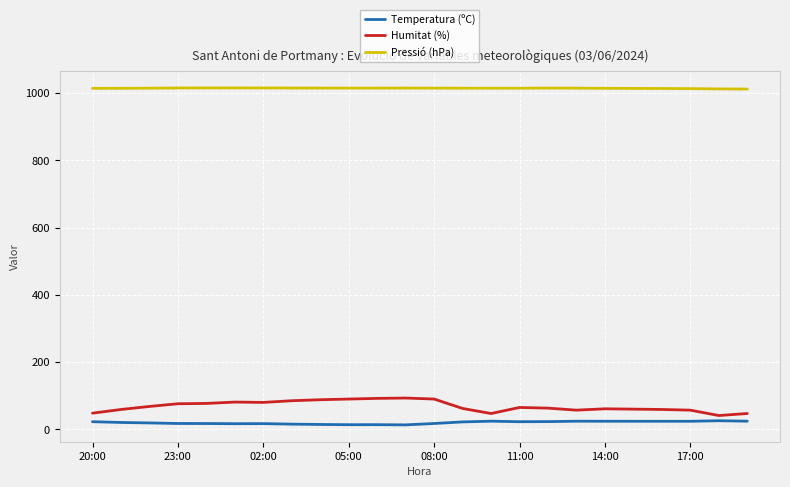

True or false: Pressió (hPa) and Temperatura (ºC) cross at least once.

False